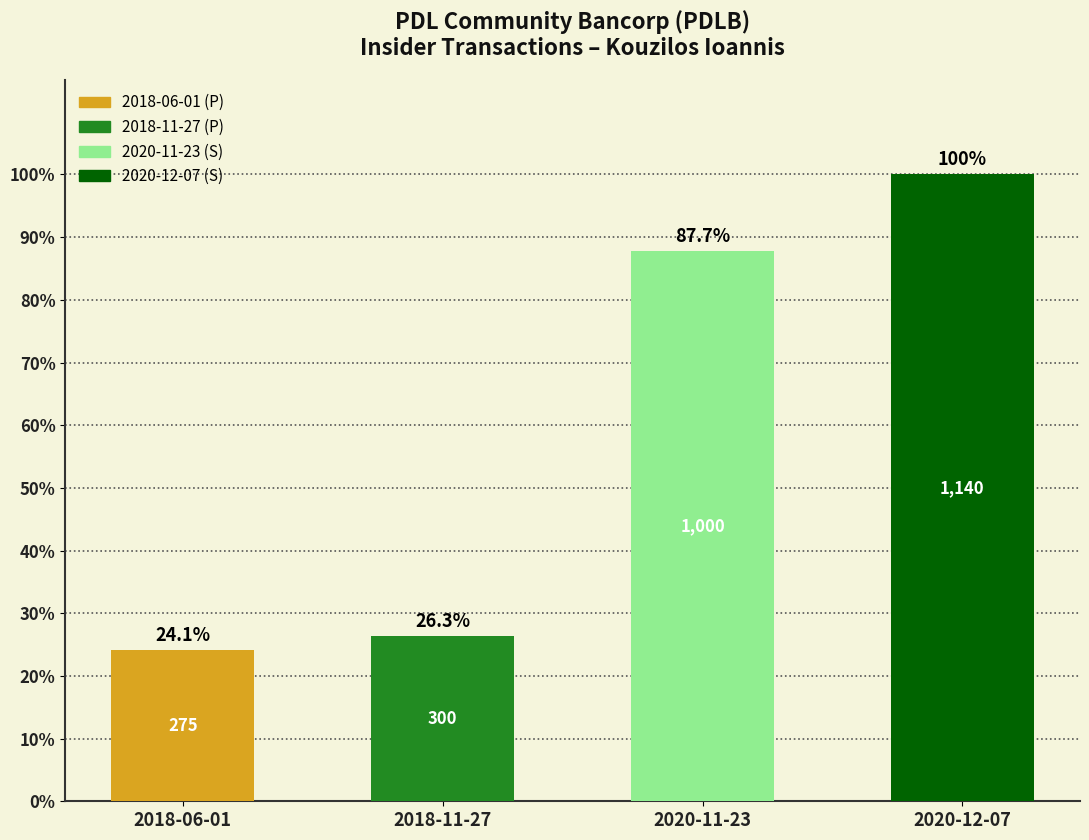

Reading left to right, what are all the values shown in this chart?

24.1	26.3	87.7	100.0